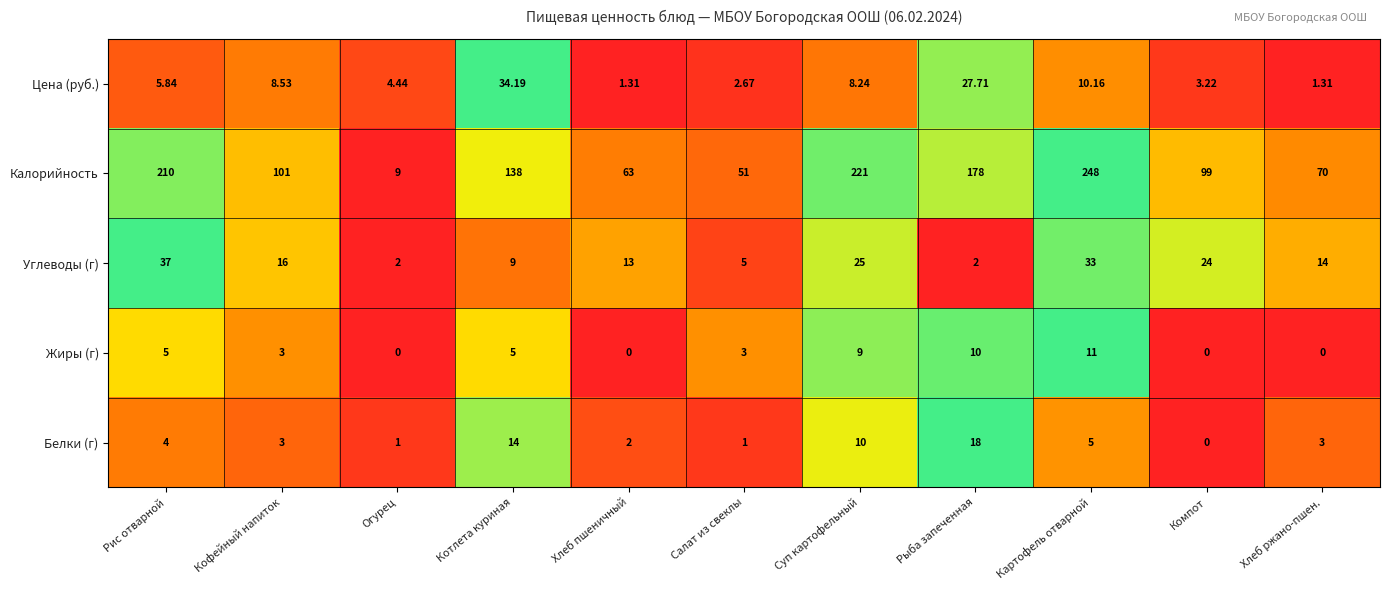

Which series has the widest spread of values?

Калорийность